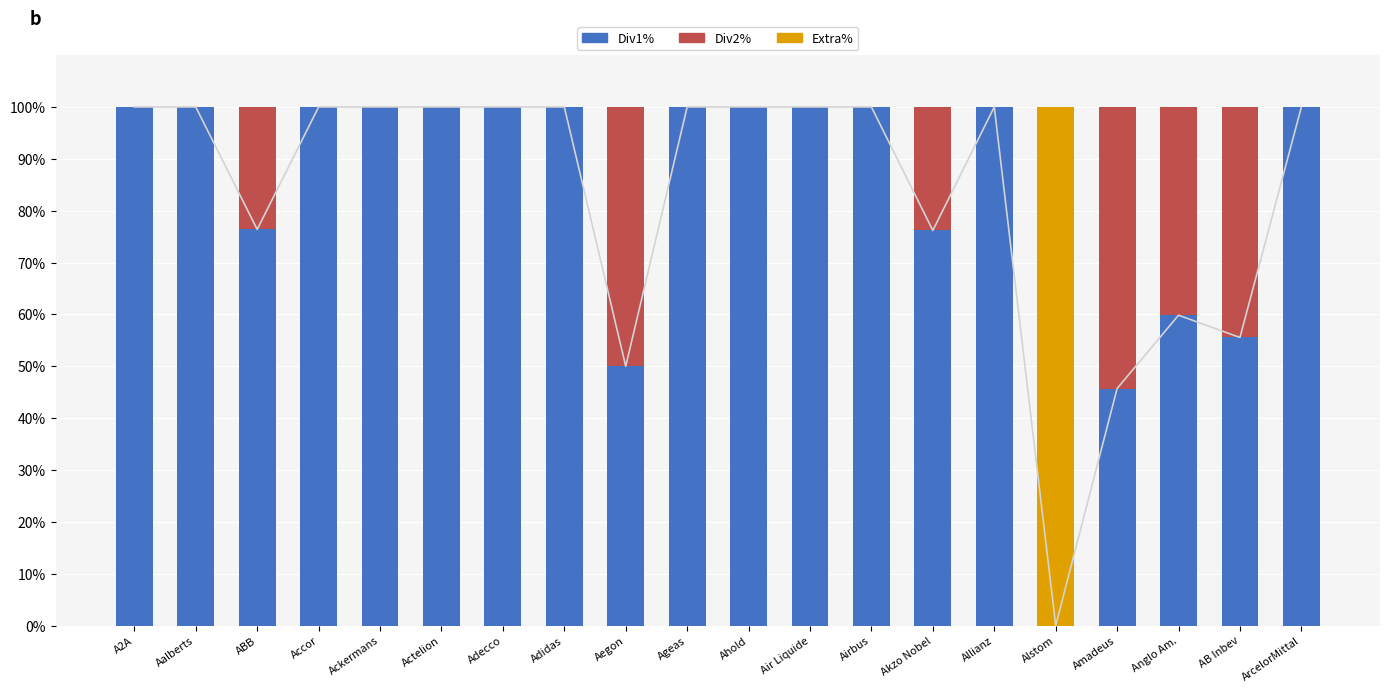

What are all the series names shown in the legend?

Div1%, Div2%, Extra%